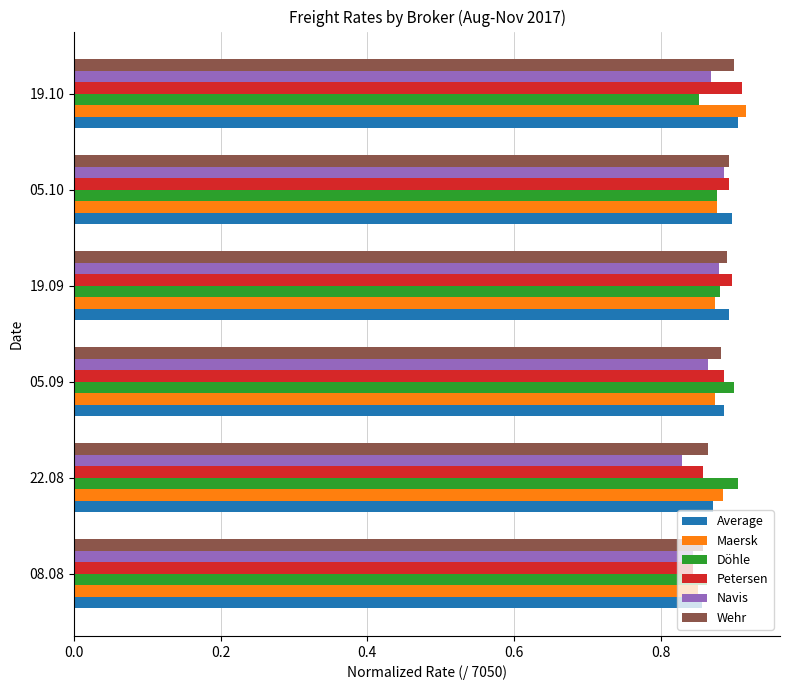

Is the value of Petersen at 05.09 greater than the value of Navis at 05.09?

Yes